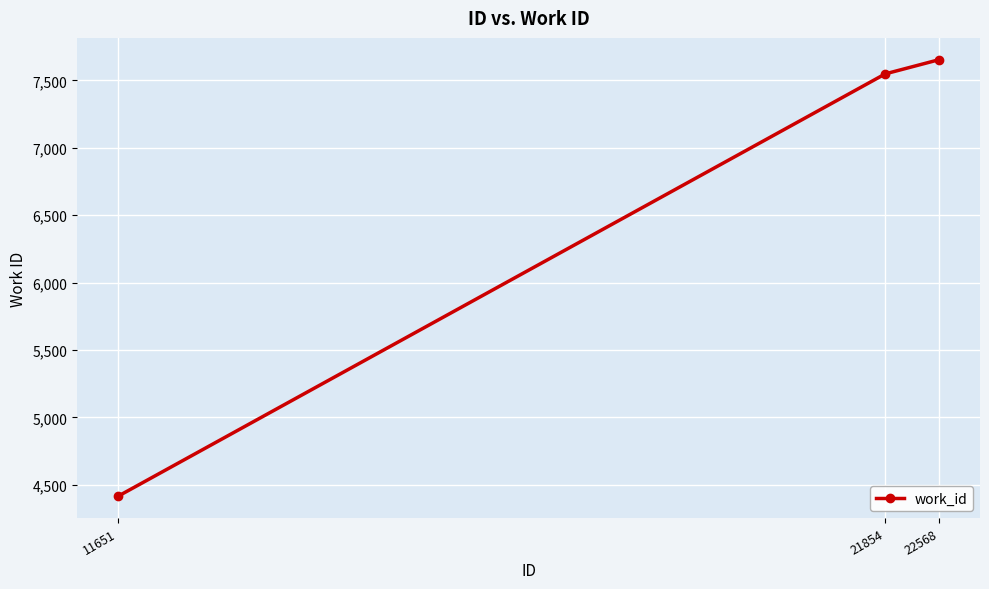

True or false: the data shows 13701 at 22568.

False